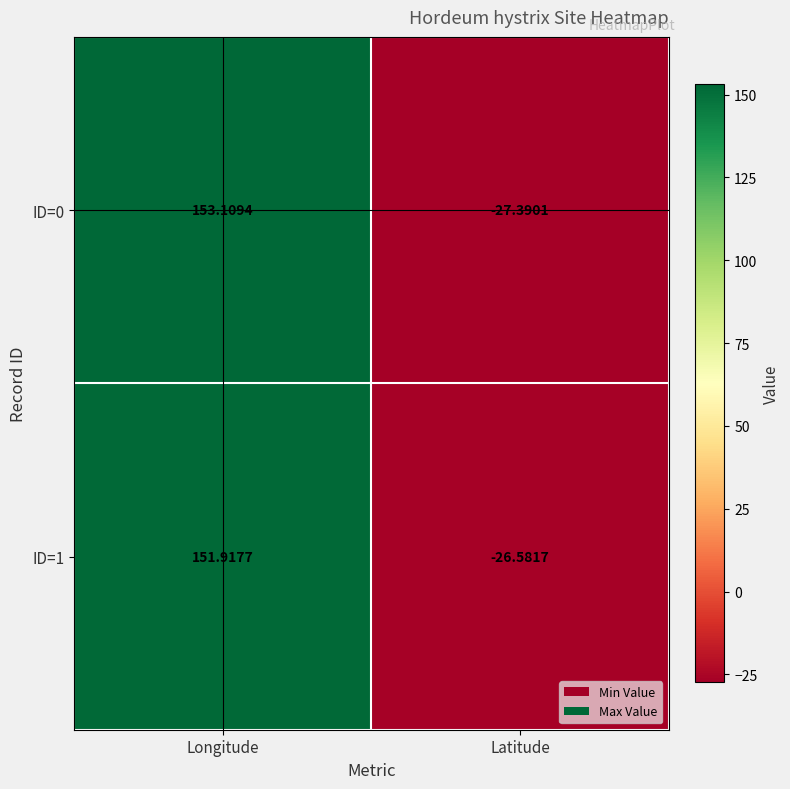

Where does the ID=1 series first go above 151?

Longitude